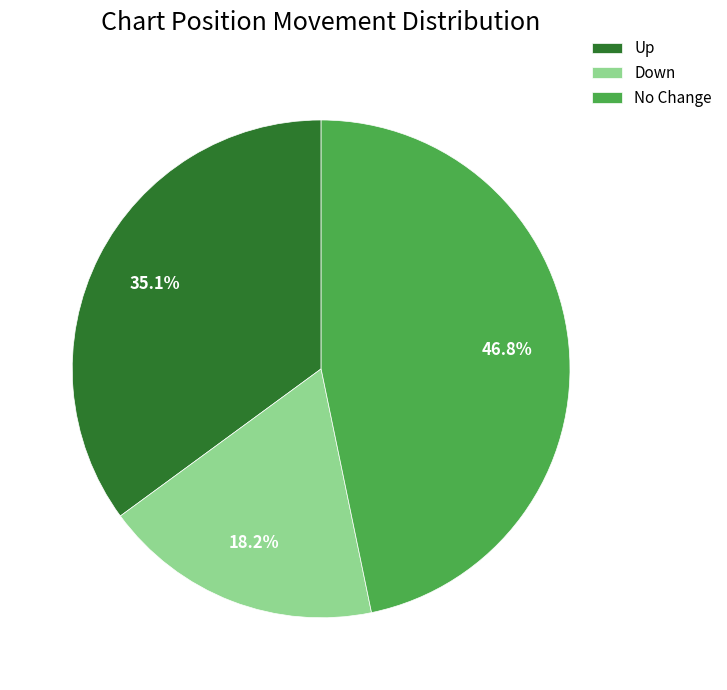

Which category has the biggest portion of the pie?

No Change